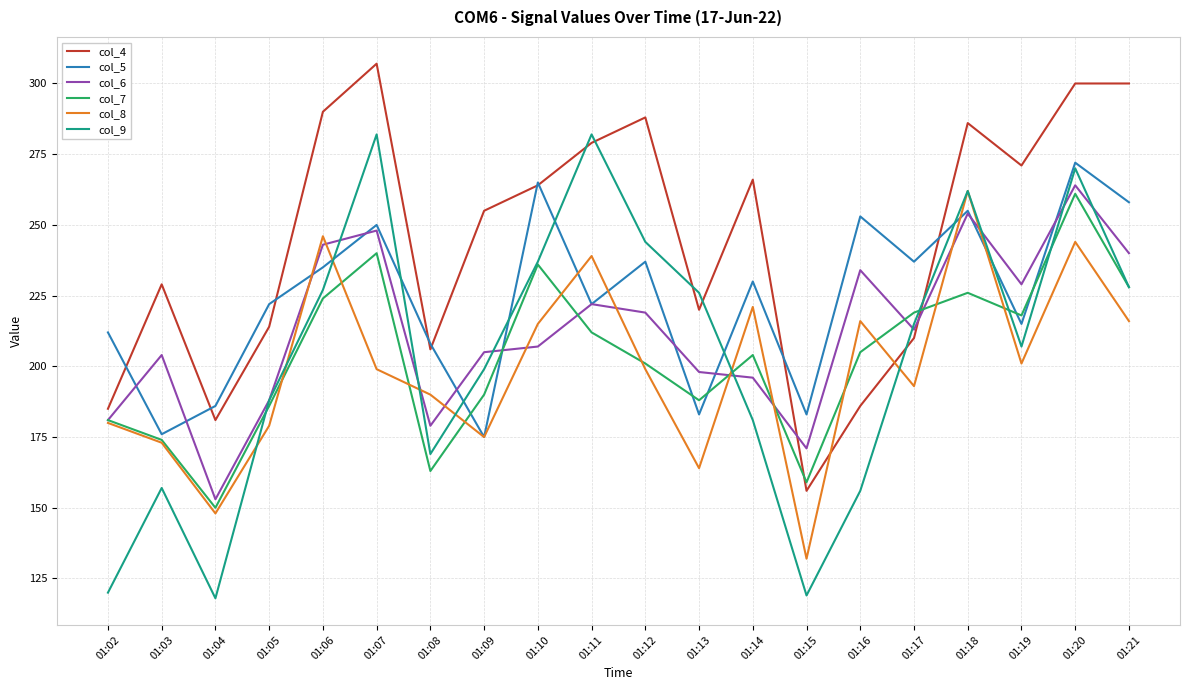

What is the lowest value of the col_7 series?

150